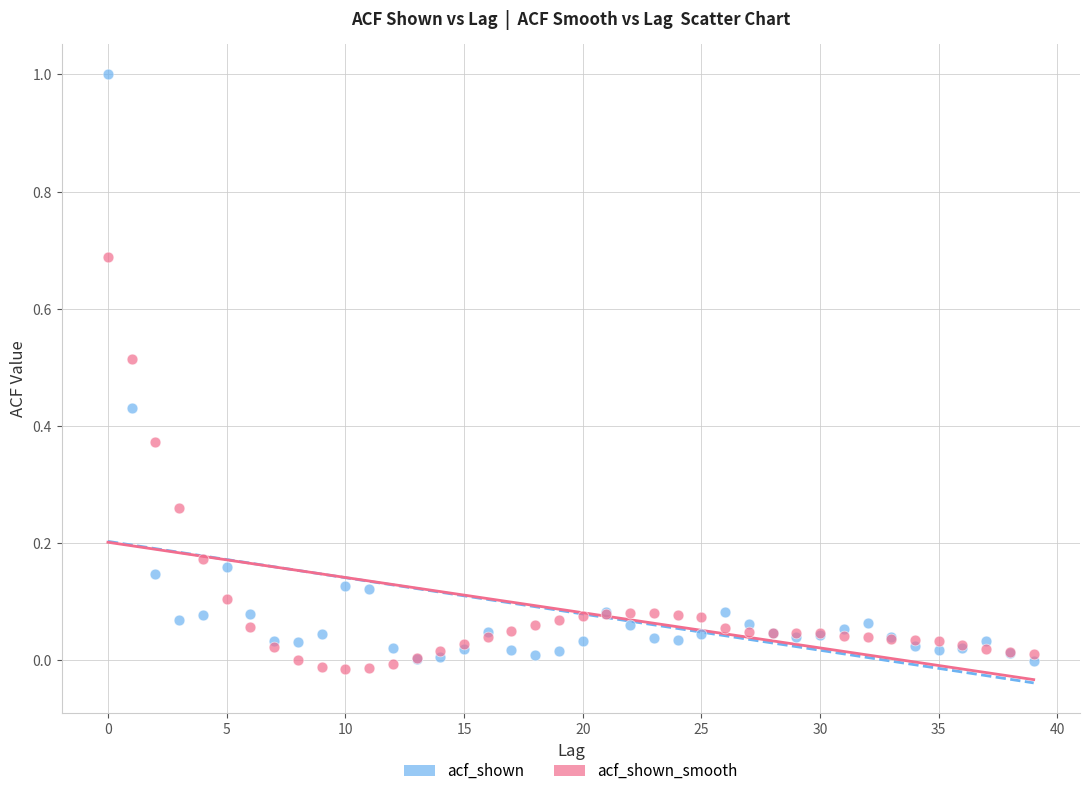

Which series contains the lowest Y value?

acf_shown_smooth